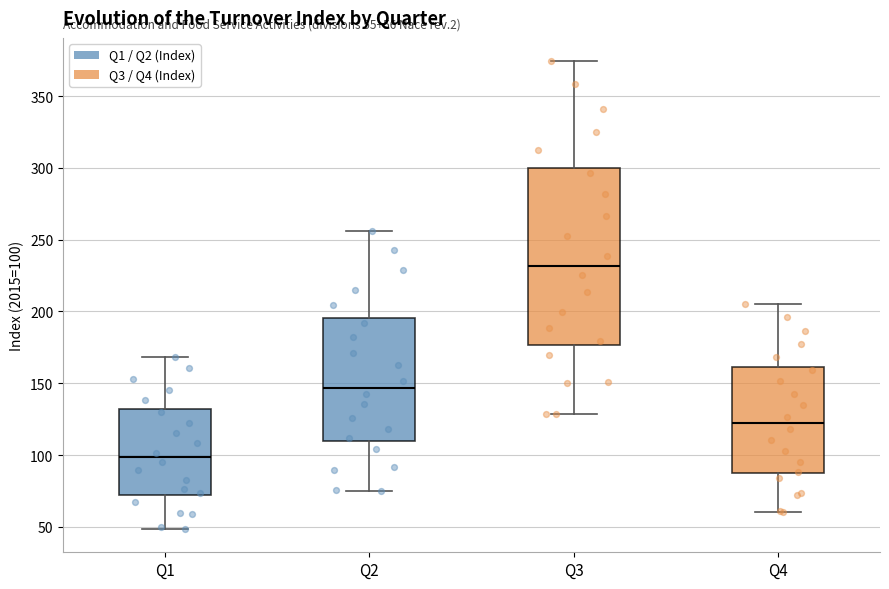

Comparing the boxes themselves (not the whiskers), which one is the tallest?

Q3